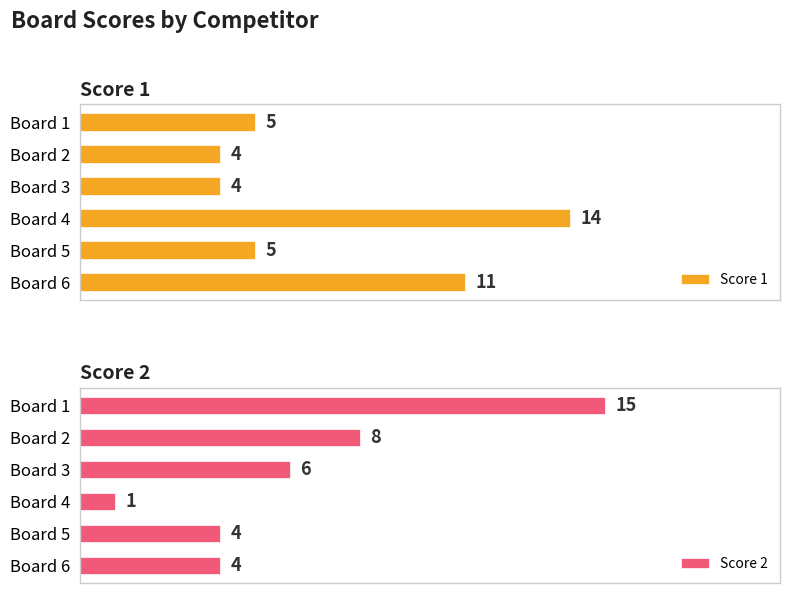

Rank the series by their maximum value, from lowest to highest.

Score 1, Score 2